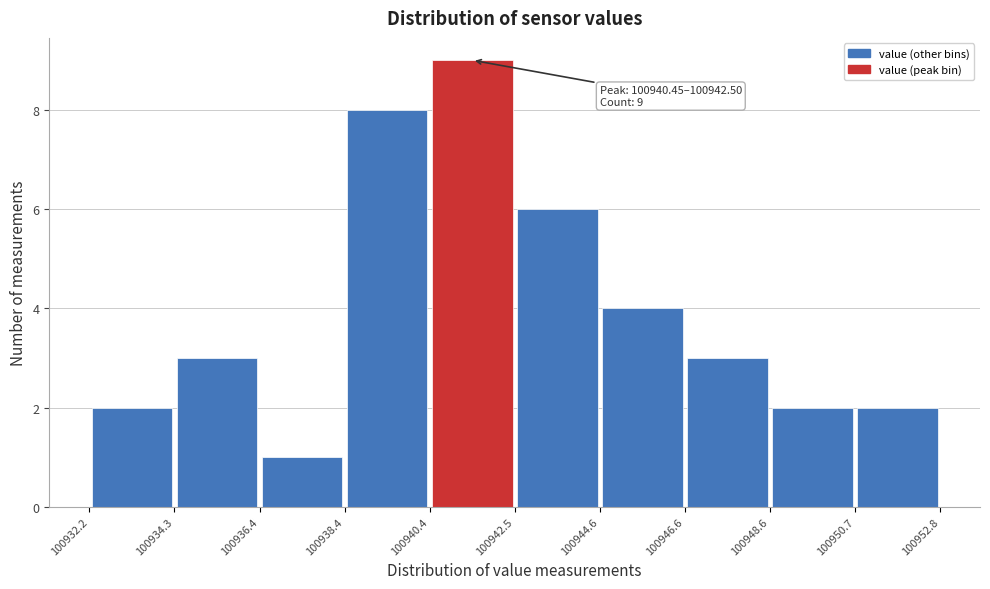

Over which range of the x-axis is the bar tallest?

100940.4 to 100942.5